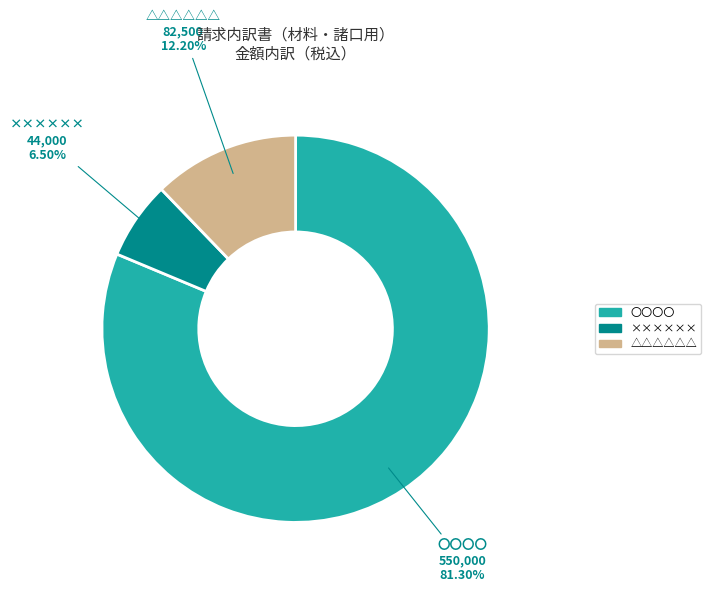

To the nearest percent, what percentage of the pie is △△△△△△?

12%